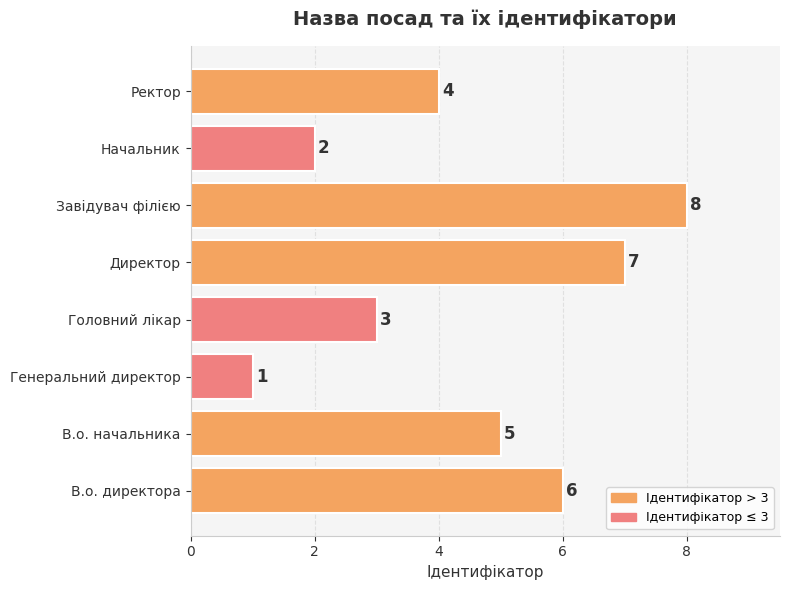

What is the difference between the maximum and minimum values?

7